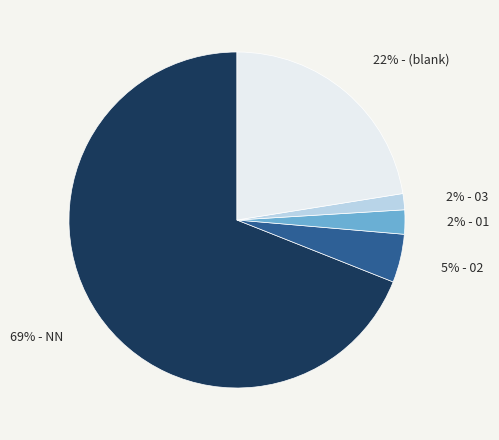

To the nearest percent, what is the average slice percentage?

20%